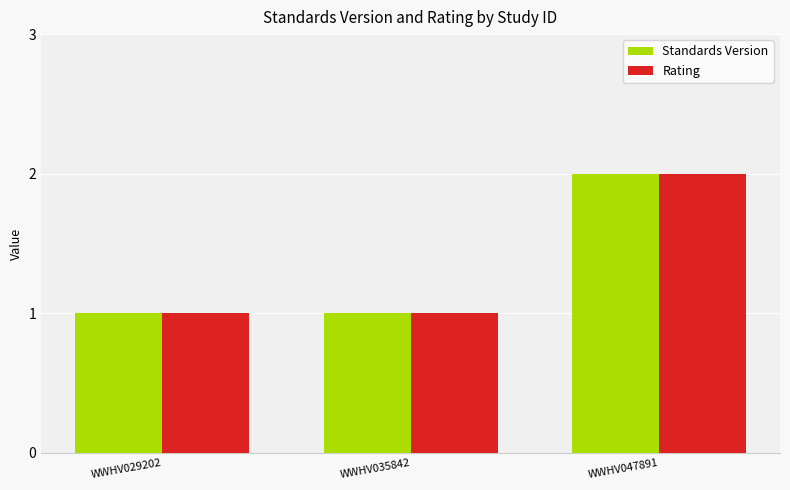

What are all the series names shown in the legend?

Standards Version, Rating